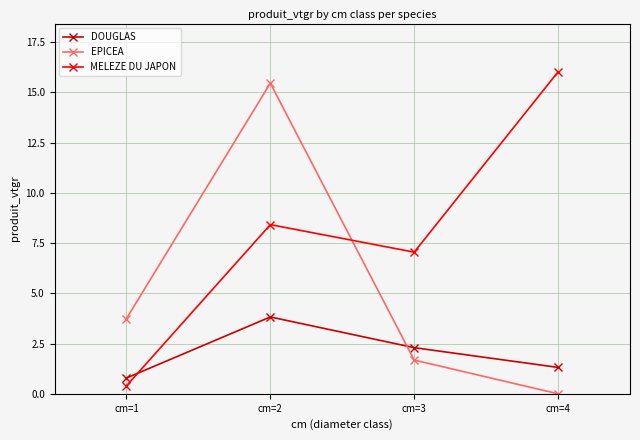

Is this an area chart (filled region under the line)?

No